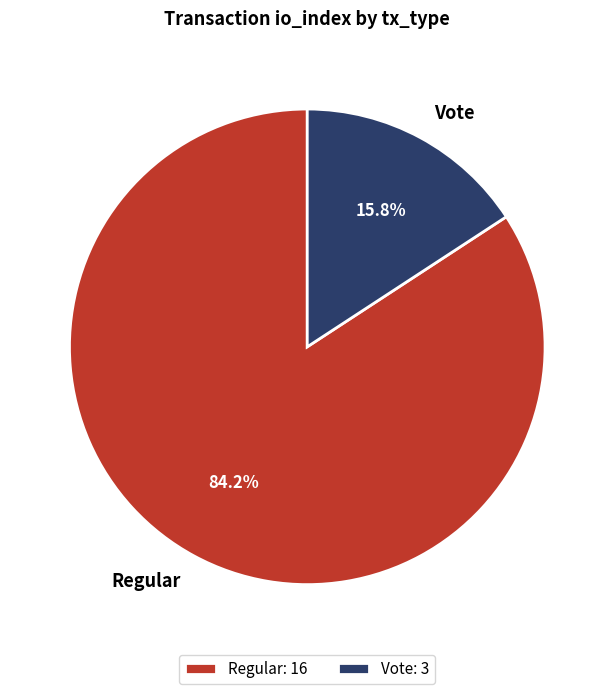

Rank the categories by value from highest to lowest.

Regular, Vote